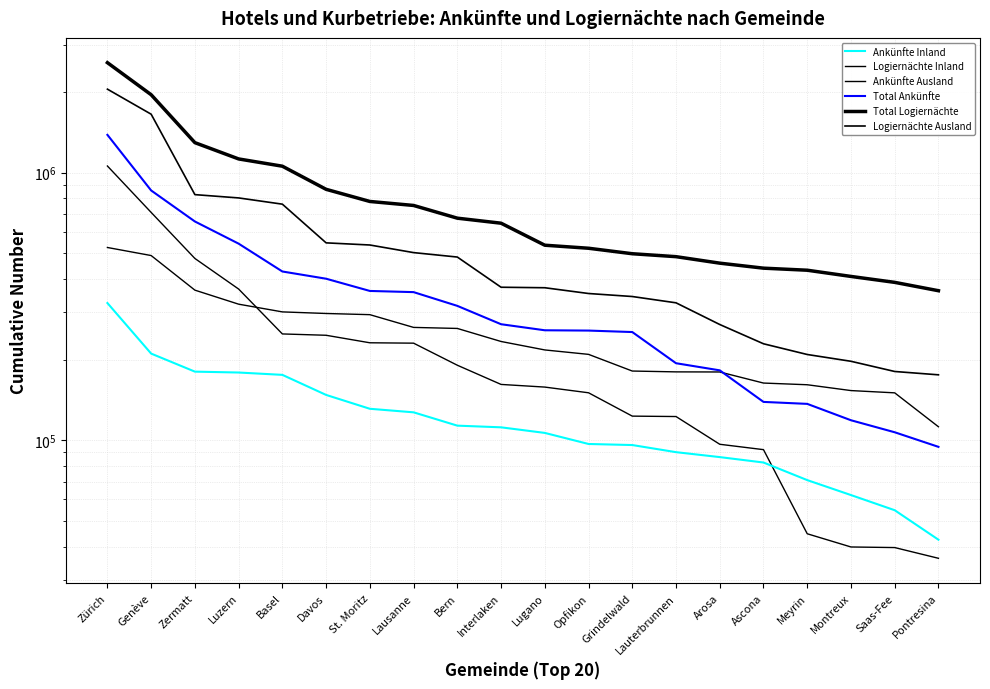

What position from the right is Opfikon?

9